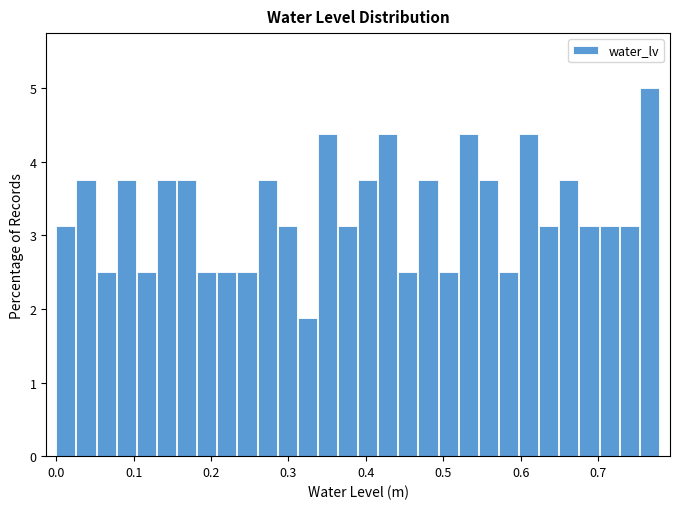

Read against the x-axis, roughly where is the centre of the tallest bar?

0.77